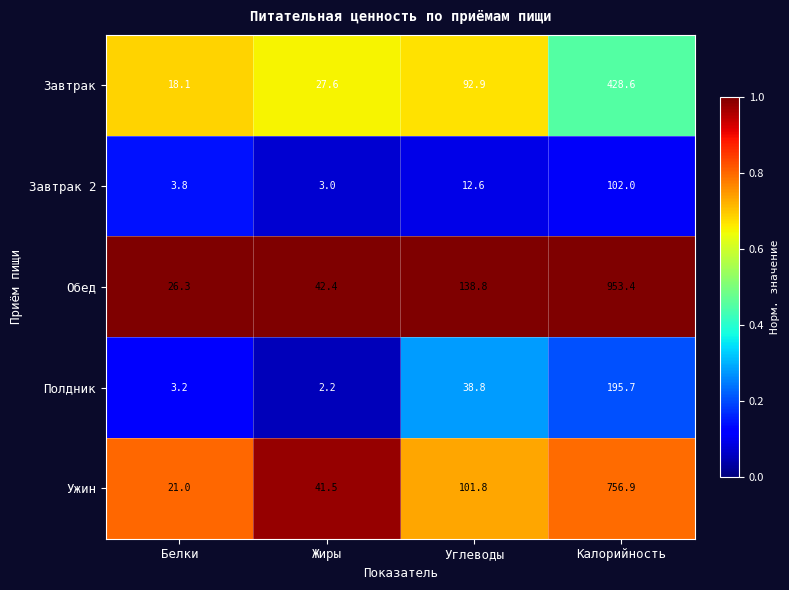

What is the difference between the highest and lowest values at Белки?

23.1